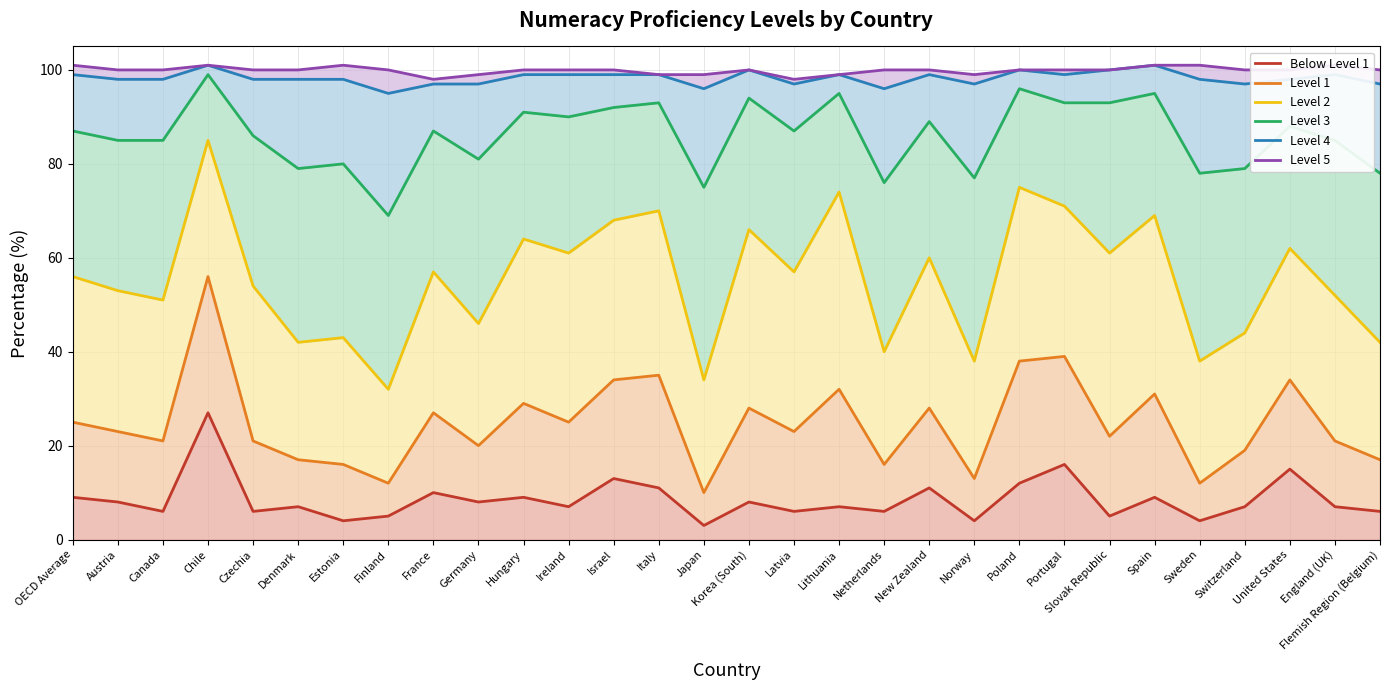

List the series in order of their peak value, lowest first.

Below Level 1, Level 1, Level 2, Level 3, Level 4, Level 5